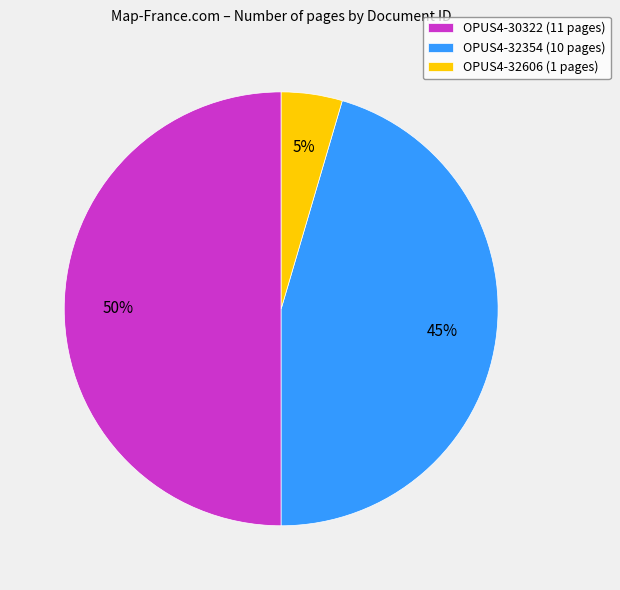

What percentage is the OPUS4-32606 slice, to the nearest percent?

5%